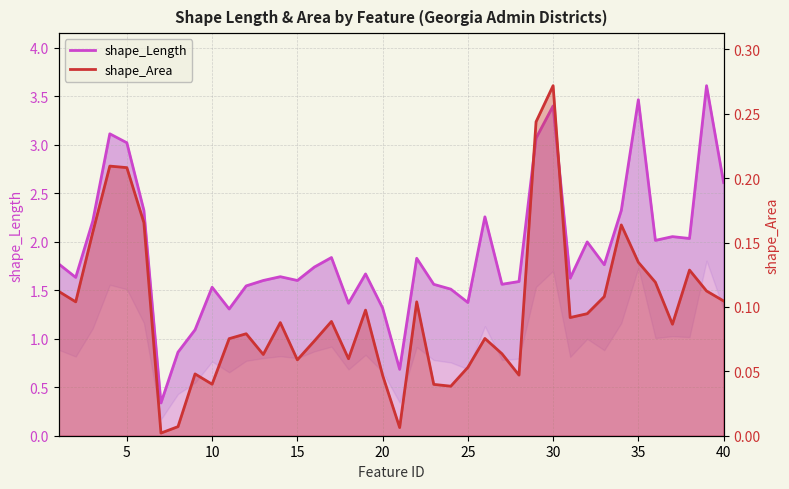

True or false: shape_Length and shape_Area cross at least once.

False